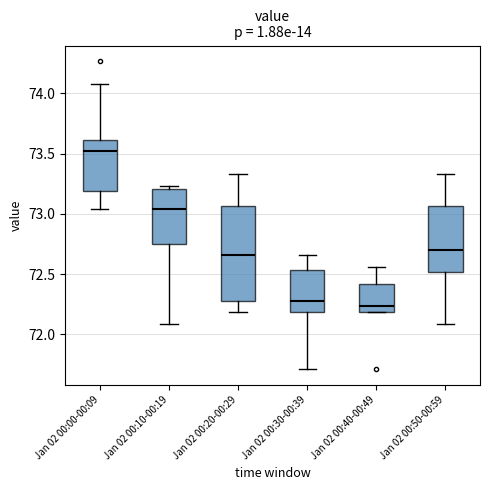

Where does the median line of the box for Jan 02 00:50-00:59 sit on the y-axis? The values are not printed on the chart, so give them approximately, as read against the axis.

72.70